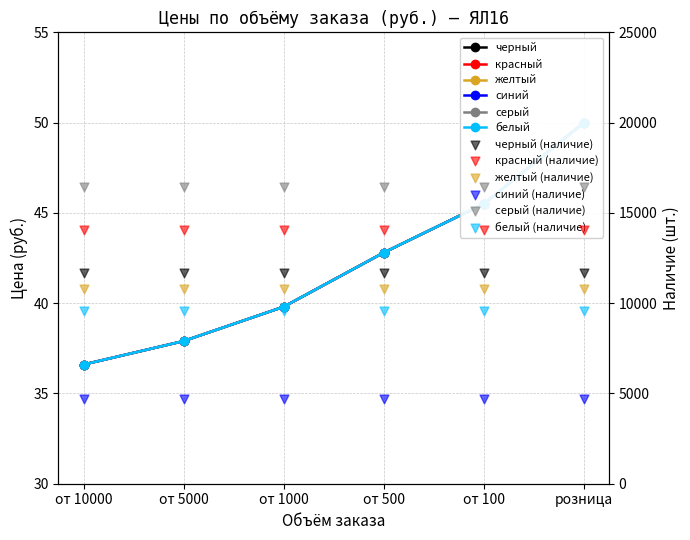

Which series reaches the maximum Y coordinate?

черный